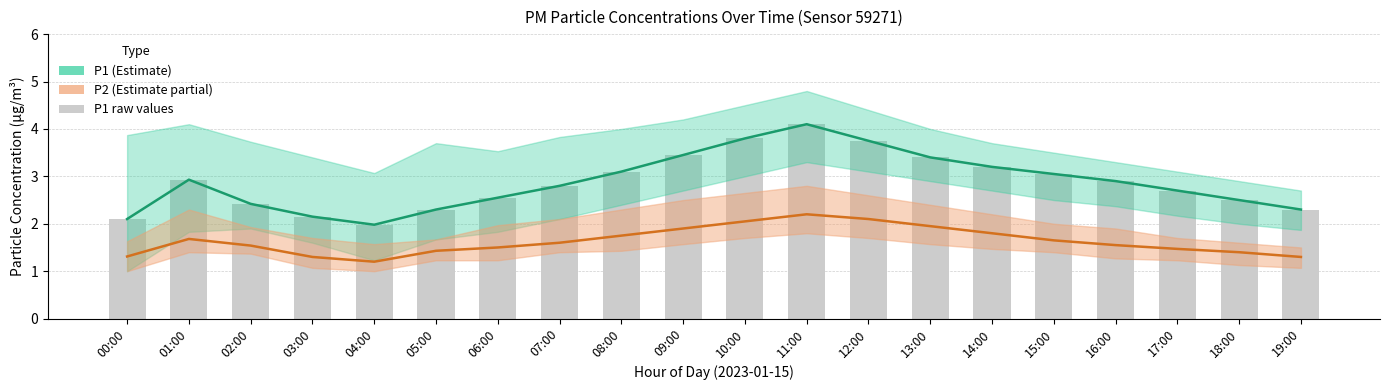

The P1 (Estimate) series shows 2.0 at 04:00. True or false?

True